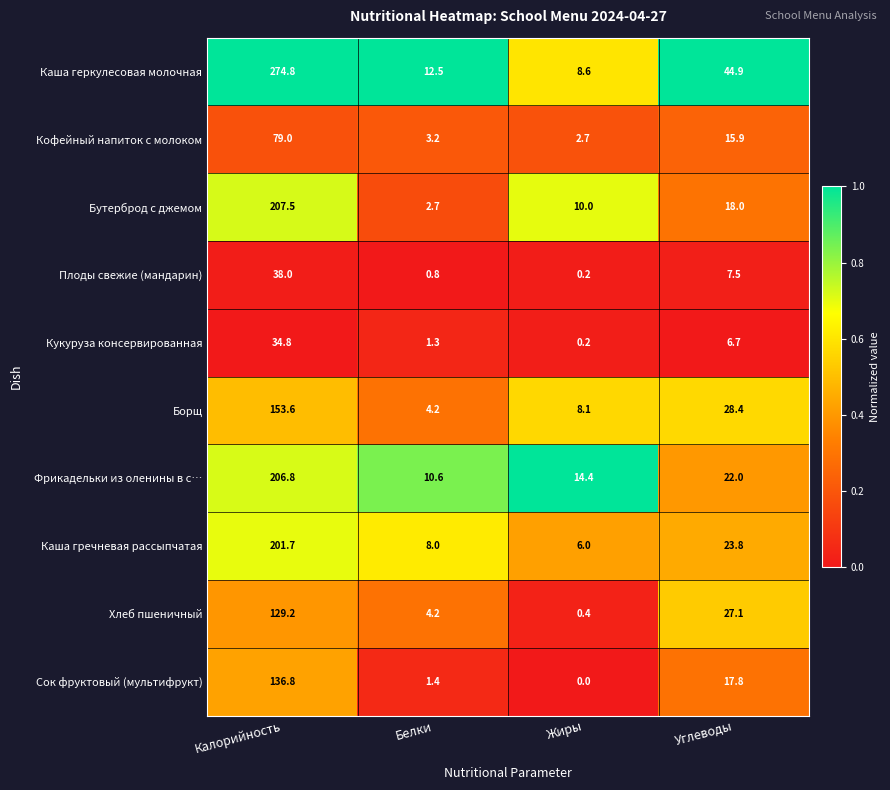

True or false: Борщ has a value of 84.4 at Калорийность.

False